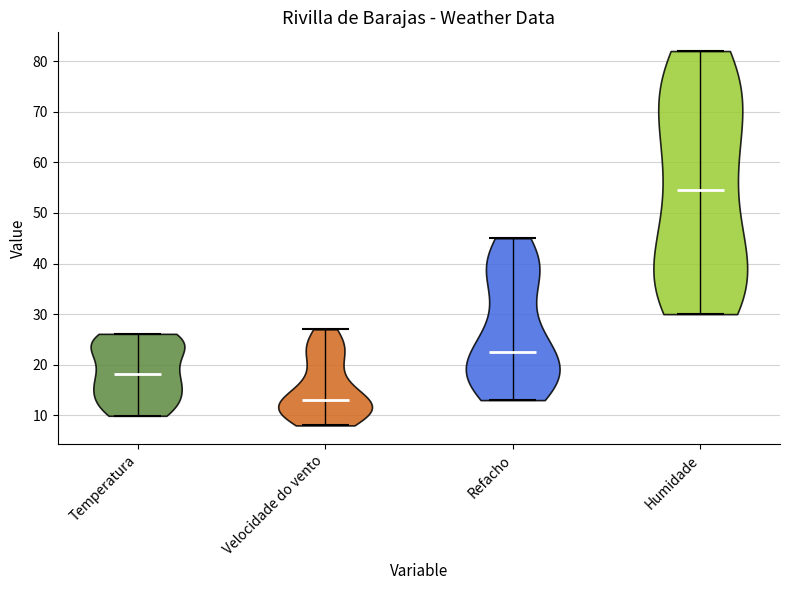

Reading left to right, read every violin against the y-axis: where its median line is, and the lowest and highest points it reaches. The values are not printed on the chart, so give them approximately, as read against the axis.

Temperatura: median line 18, lowest point 10, highest point 26
Velocidade do vento: median line 13, lowest point 8, highest point 27
Refacho: median line 23, lowest point 13, highest point 45
Humidade: median line 55, lowest point 30, highest point 82